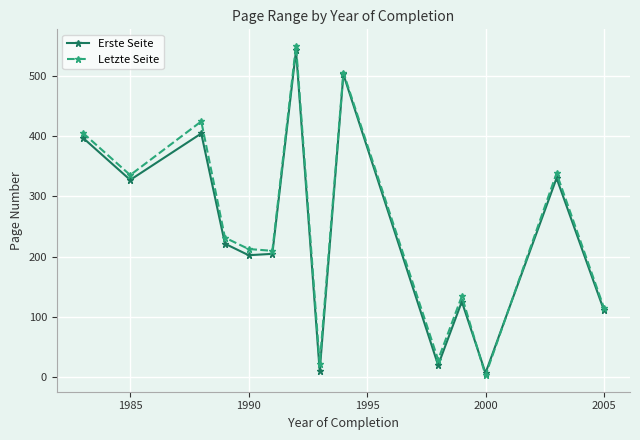

At how many categories does at least one series exceed 81?

11